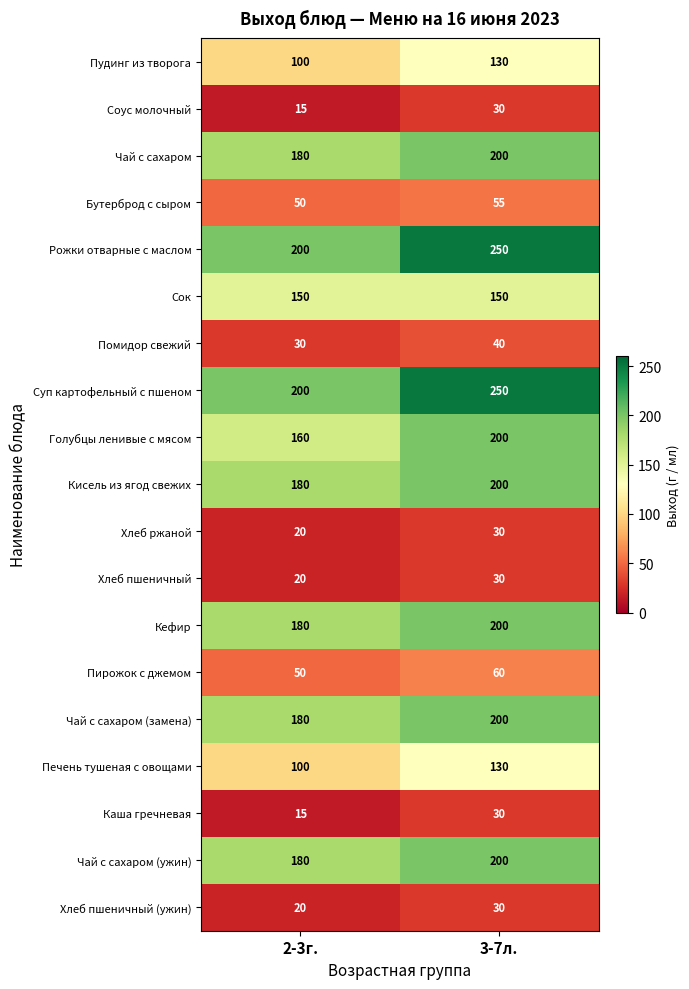

What is the sum of all Каша гречневая values?

45